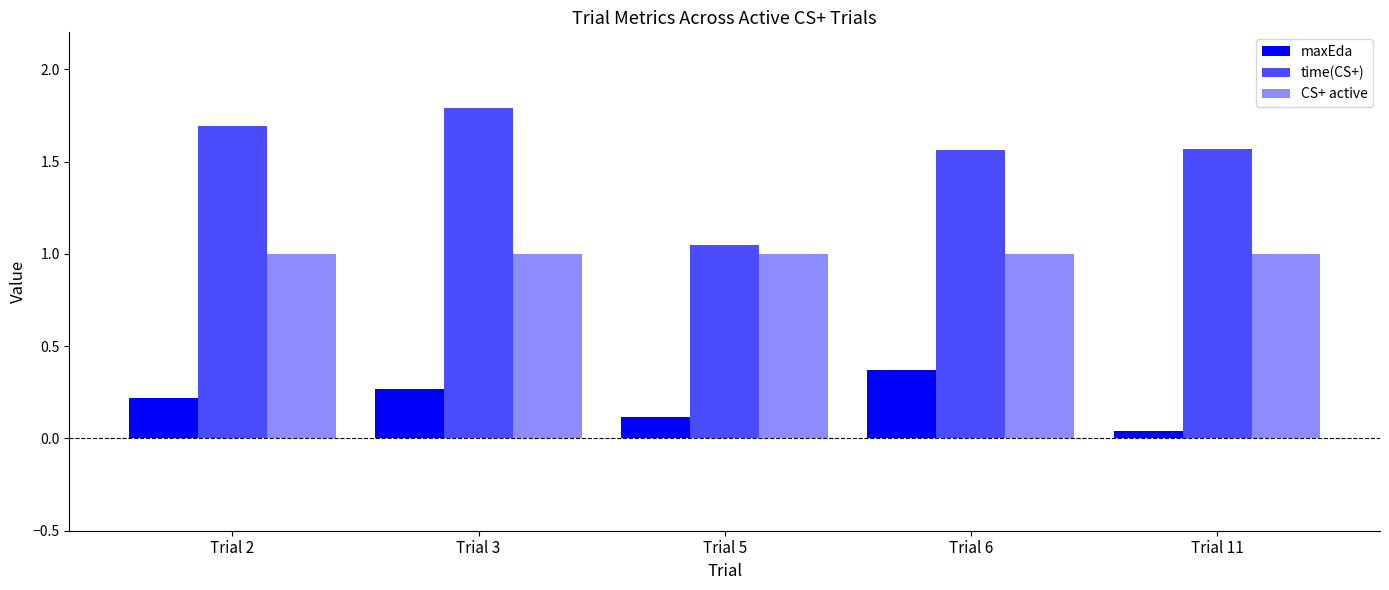

Which category has the highest value in the time(CS+) series?

Trial 3